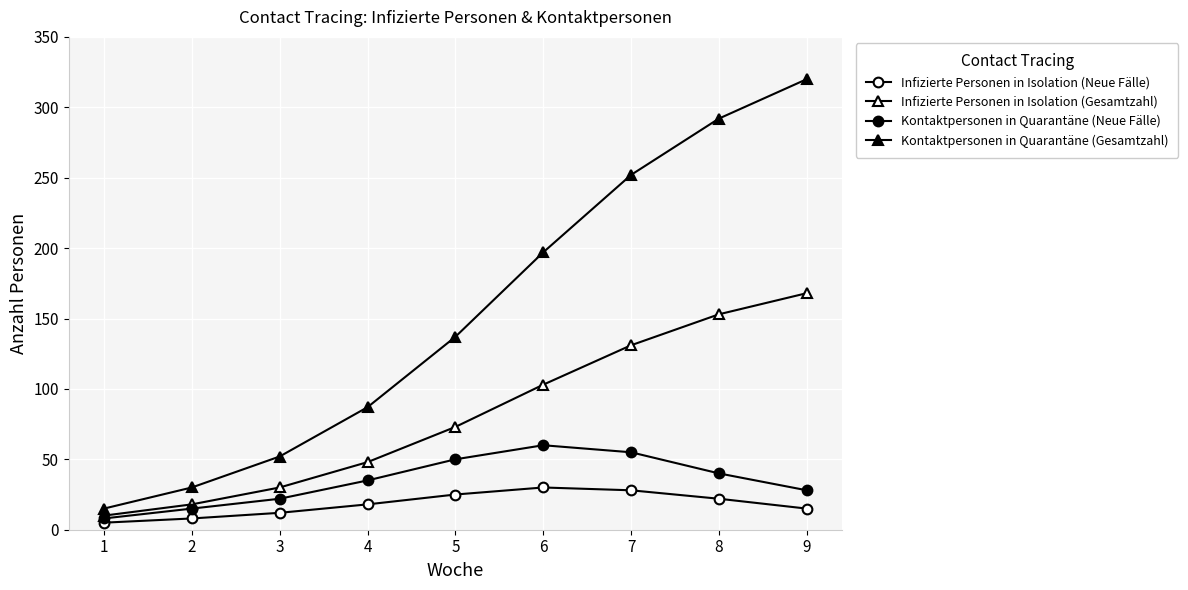

Where is Kontaktpersonen in Quarantäne (Neue Fälle) nearest to the value 34?

4